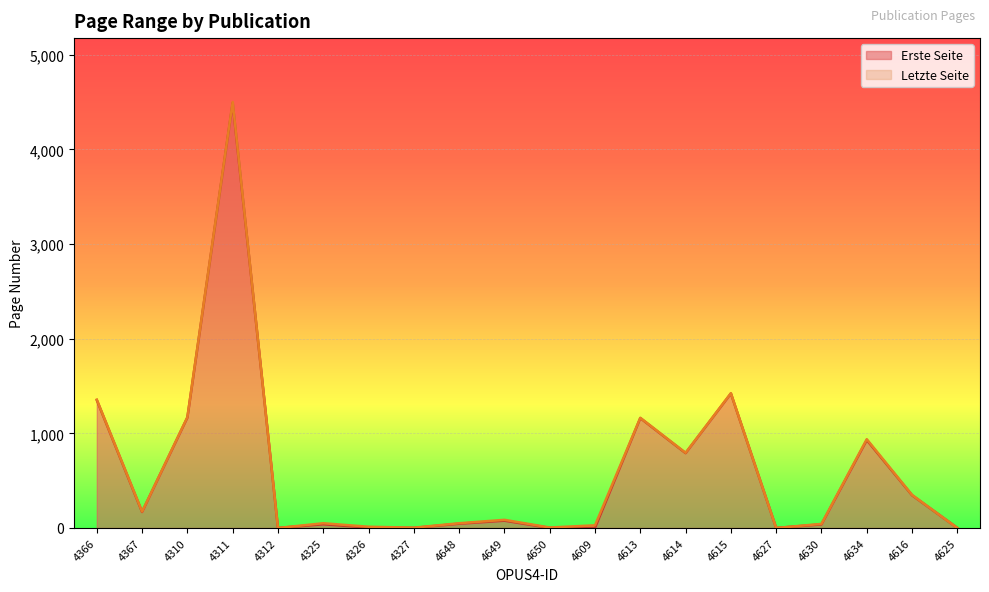

Reading left to right, what are all the values shown in this chart?

Erste Seite: 4366=1351	4367=169	4310=1167	4311=4490	4312=0	4325=39	4326=5	4327=1	4648=45	4649=77	4650=1	4609=1	4613=1161	4614=791	4615=1421	4627=0	4630=38	4634=929	4616=346	4625=0
Letzte Seite: 4366=1356	4367=173	4310=1171	4311=4501	4312=0	4325=50	4326=13	4327=3	4648=50	4649=86	4650=5	4609=28	4613=1164	4614=794	4615=1424	4627=0	4630=43	4634=938	4616=349	4625=0